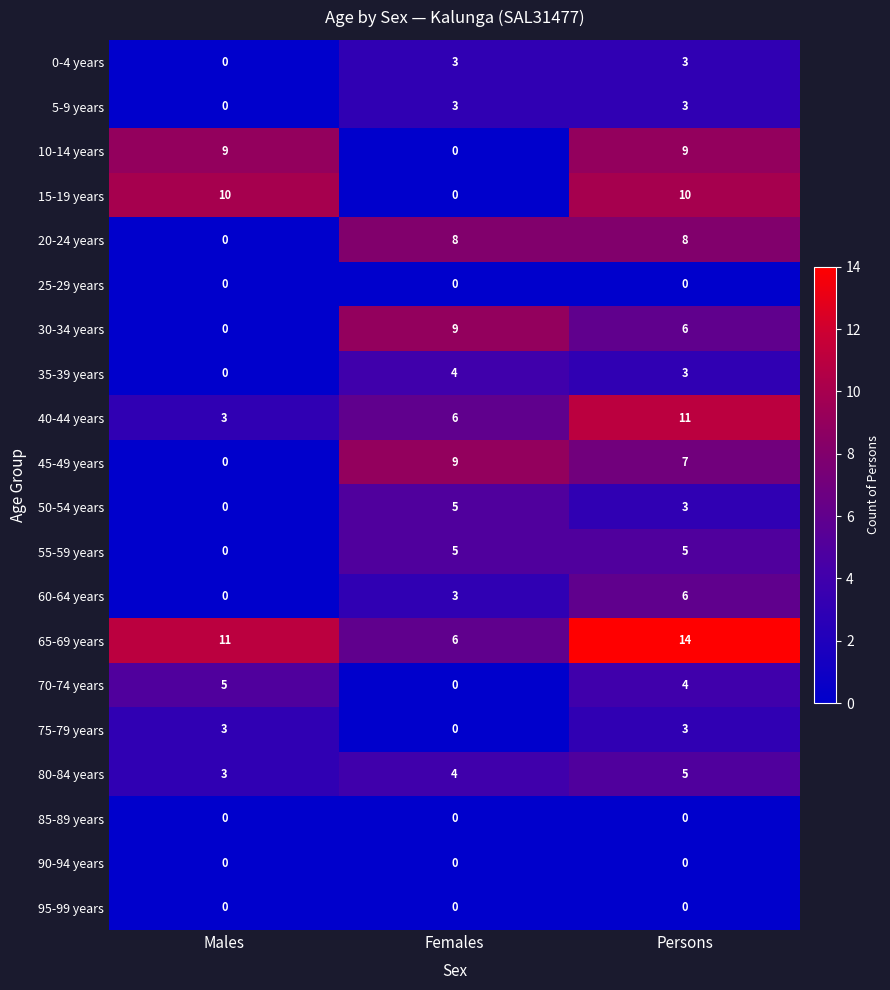

Count the number of data series in this chart.

20